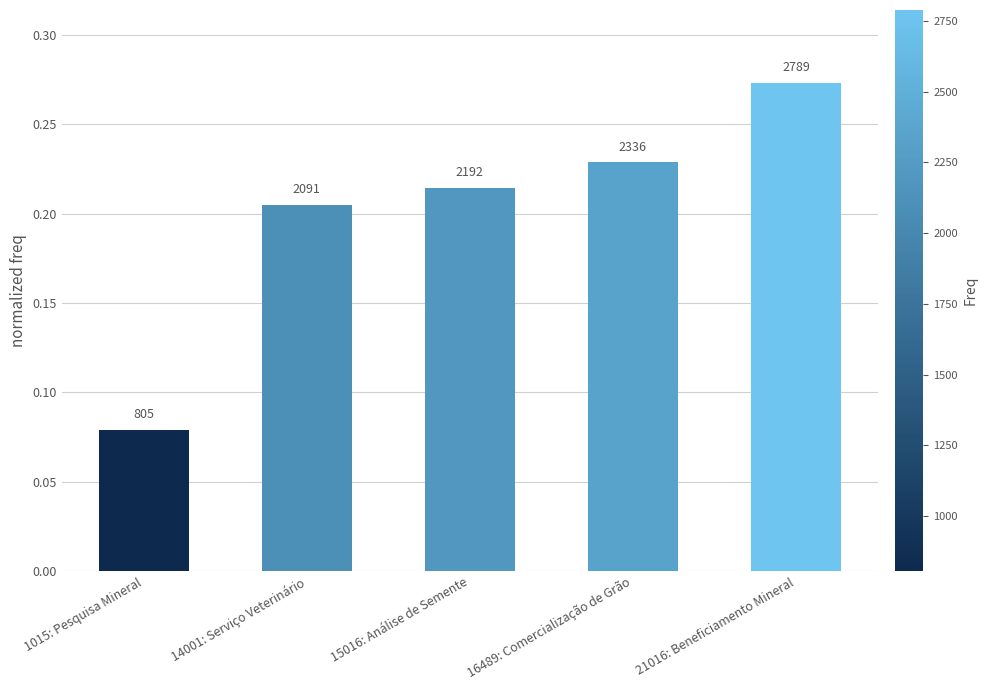

Are the bars grouped side by side (vs. stacked)?

No